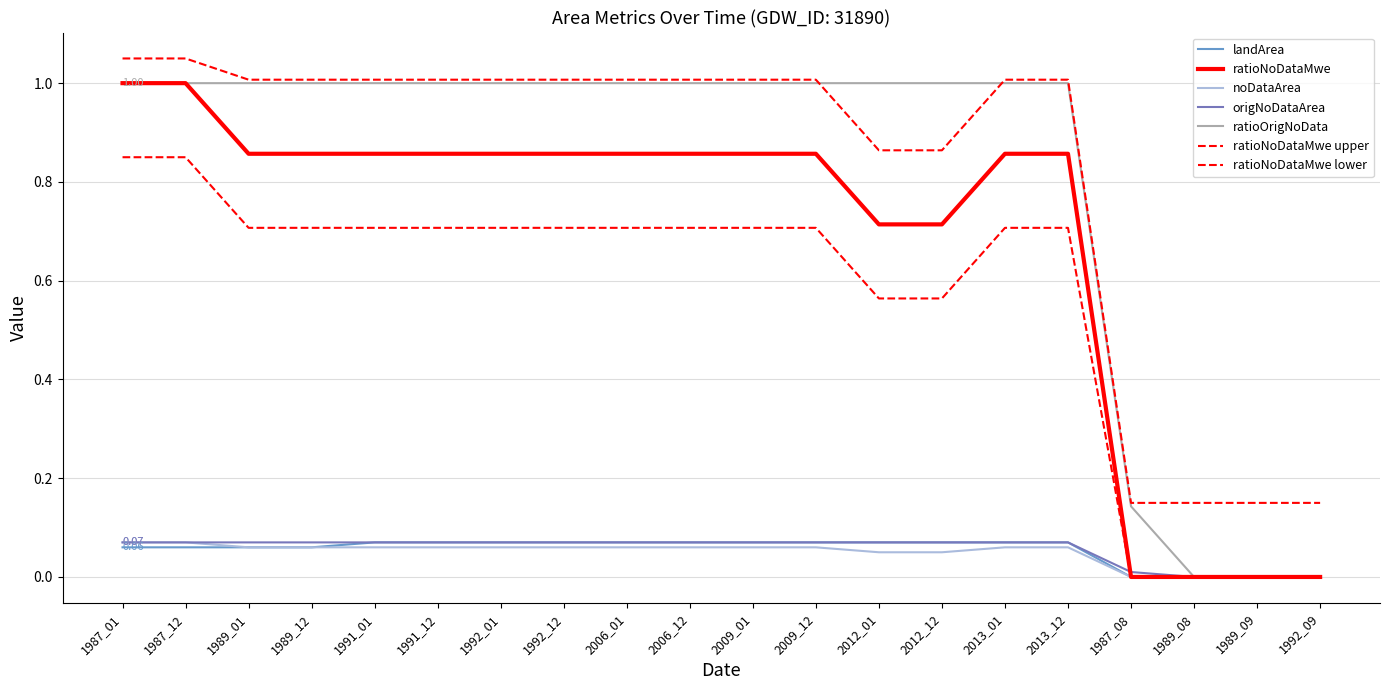

Where is landArea nearest to the value 0?

1987_08